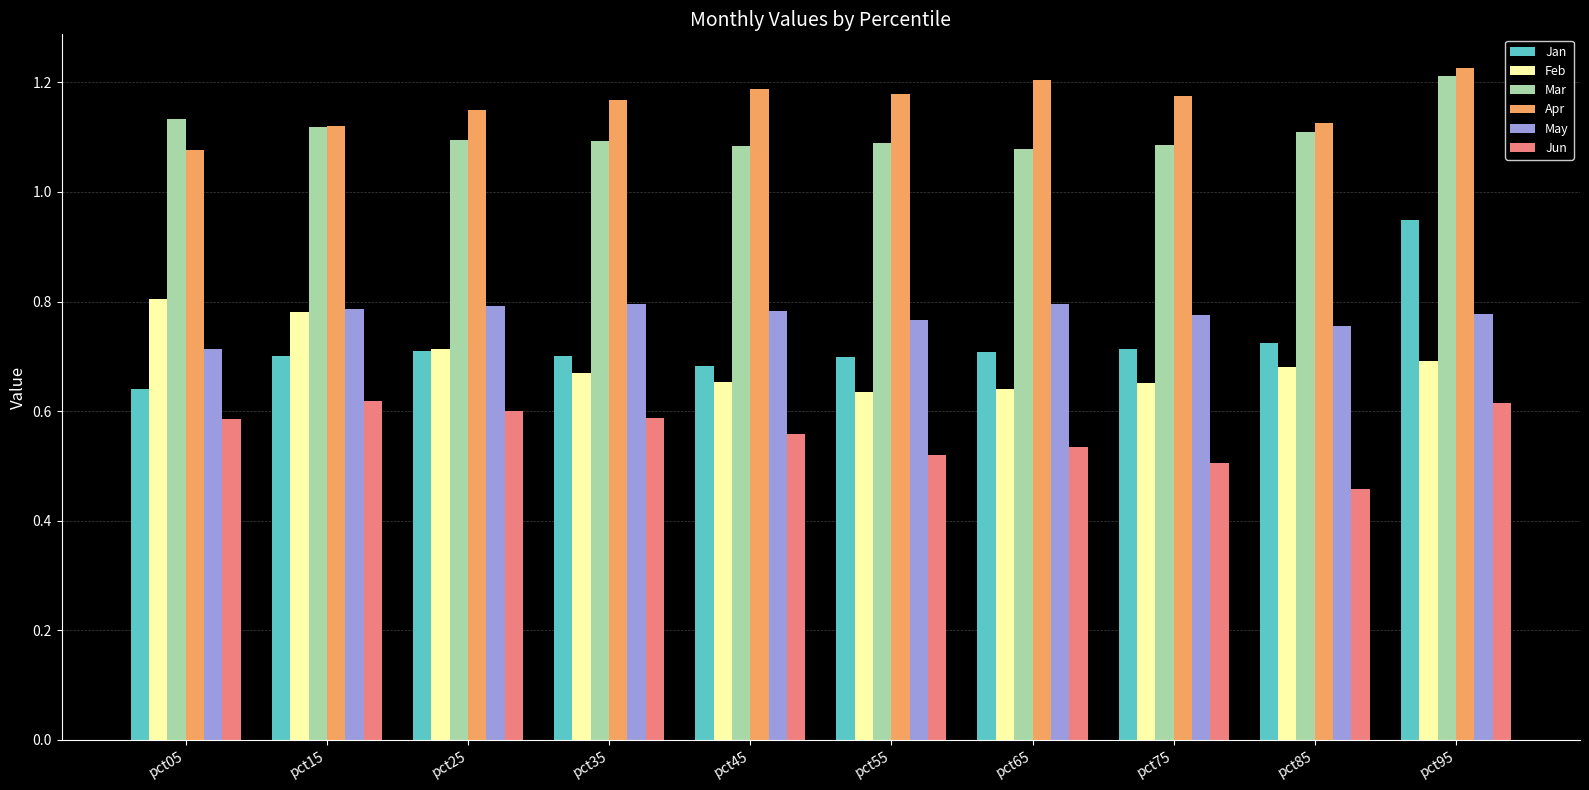

Is the value of Apr at pct15 greater than the value of Feb at pct95?

Yes